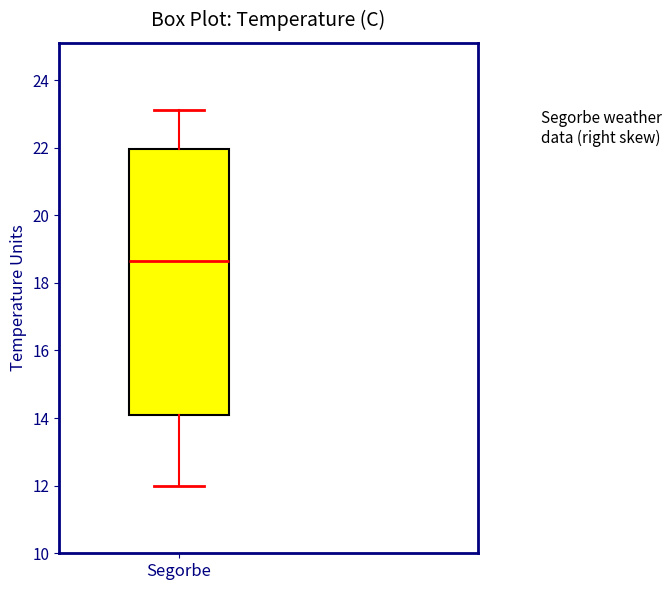

Read this box plot against the y-axis: the position of the median line, the range covered by the box, and the ends of both whiskers. The values are not printed on the chart, so give them approximately, as read against the axis.

median 18.6, box 14.2 to 22.0, whiskers 12.0 to 23.2